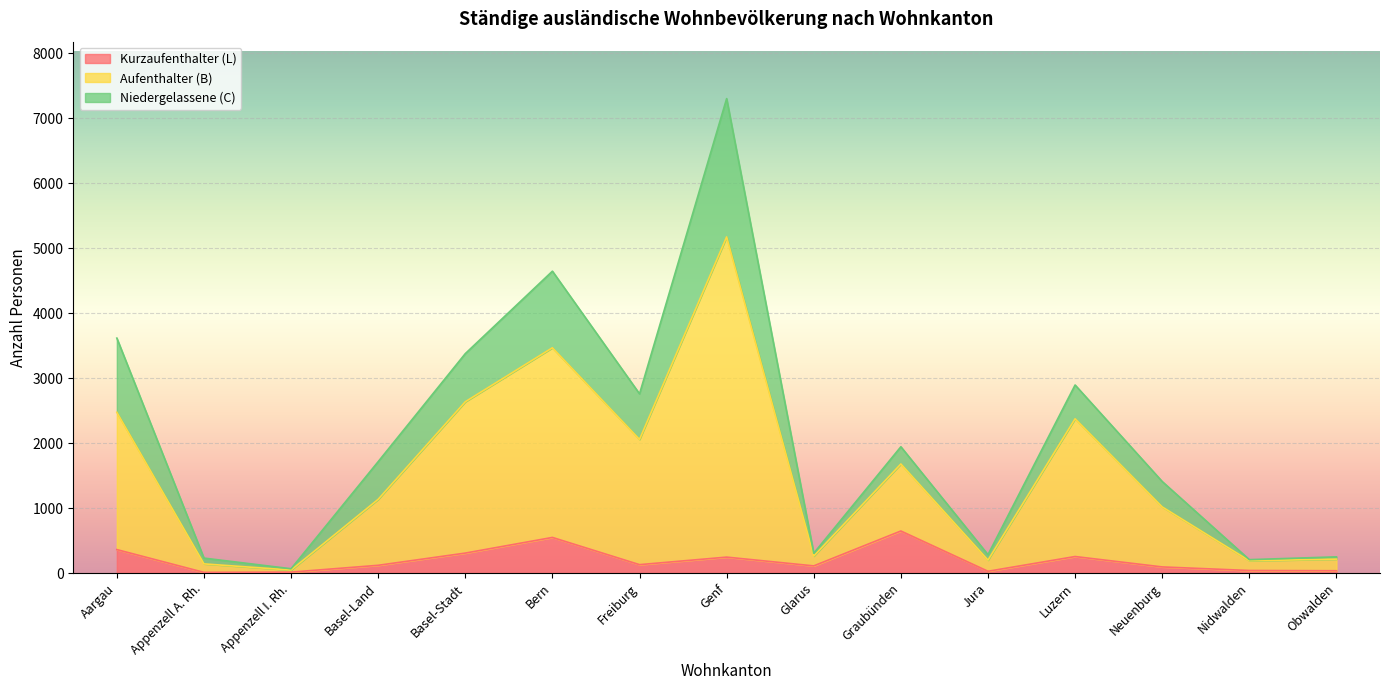

The value of Kurzaufenthalter (L) at Genf is 245. True or false?

True